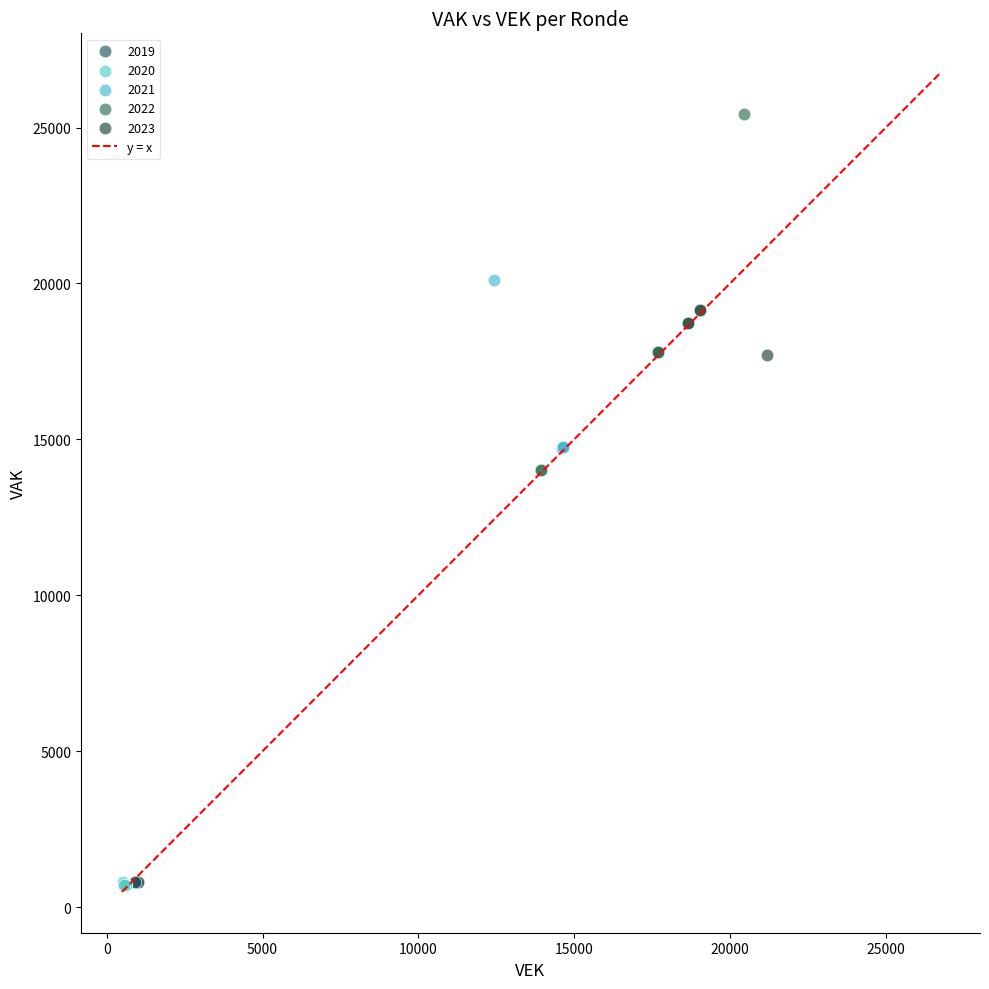

Which series has the widest spread of Y values?

2022